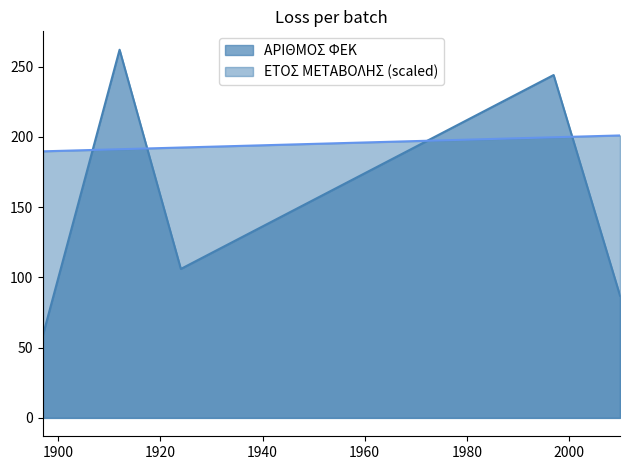

What is the maximum value for ΕΤΟΣ ΜΕΤΑΒΟΛΗΣ?

201.0